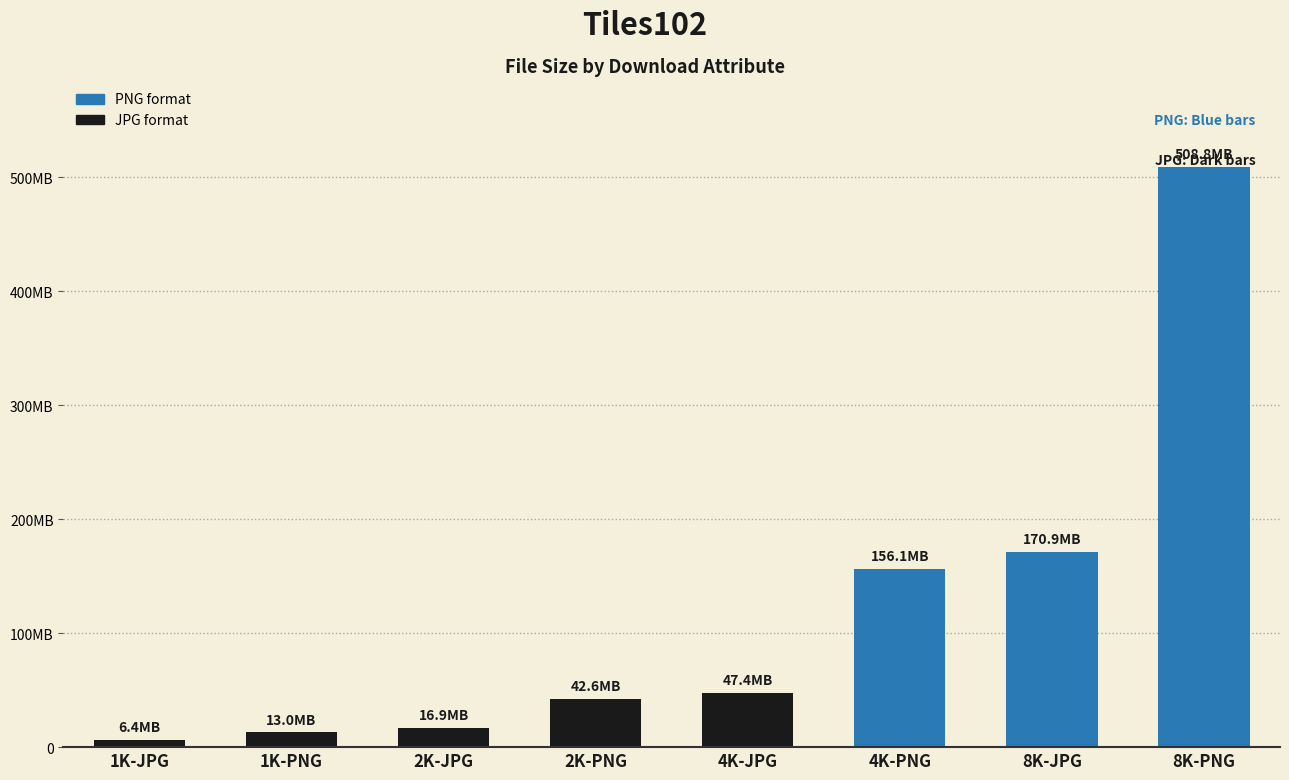

Rank the categories by value from lowest to highest.

1K-JPG, 1K-PNG, 2K-JPG, 2K-PNG, 4K-JPG, 4K-PNG, 8K-JPG, 8K-PNG